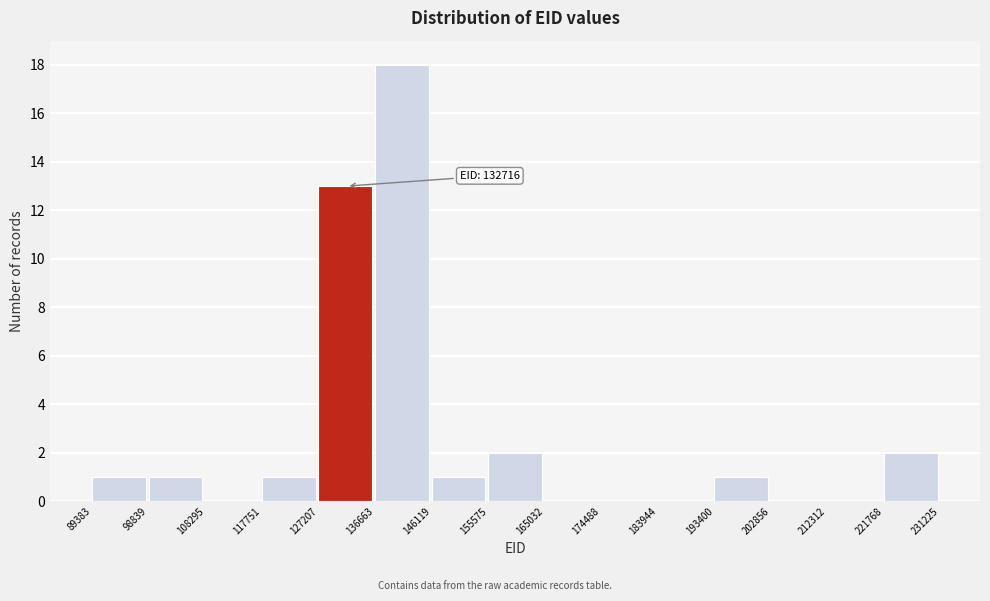

Over which range of the x-axis is the bar tallest?

136663 to 146119